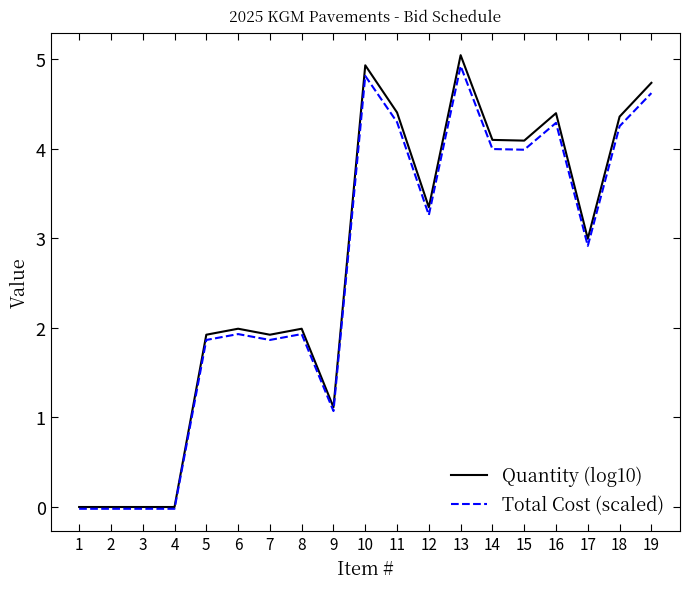

Where does the Total Cost (scaled) series first go above 2?

10